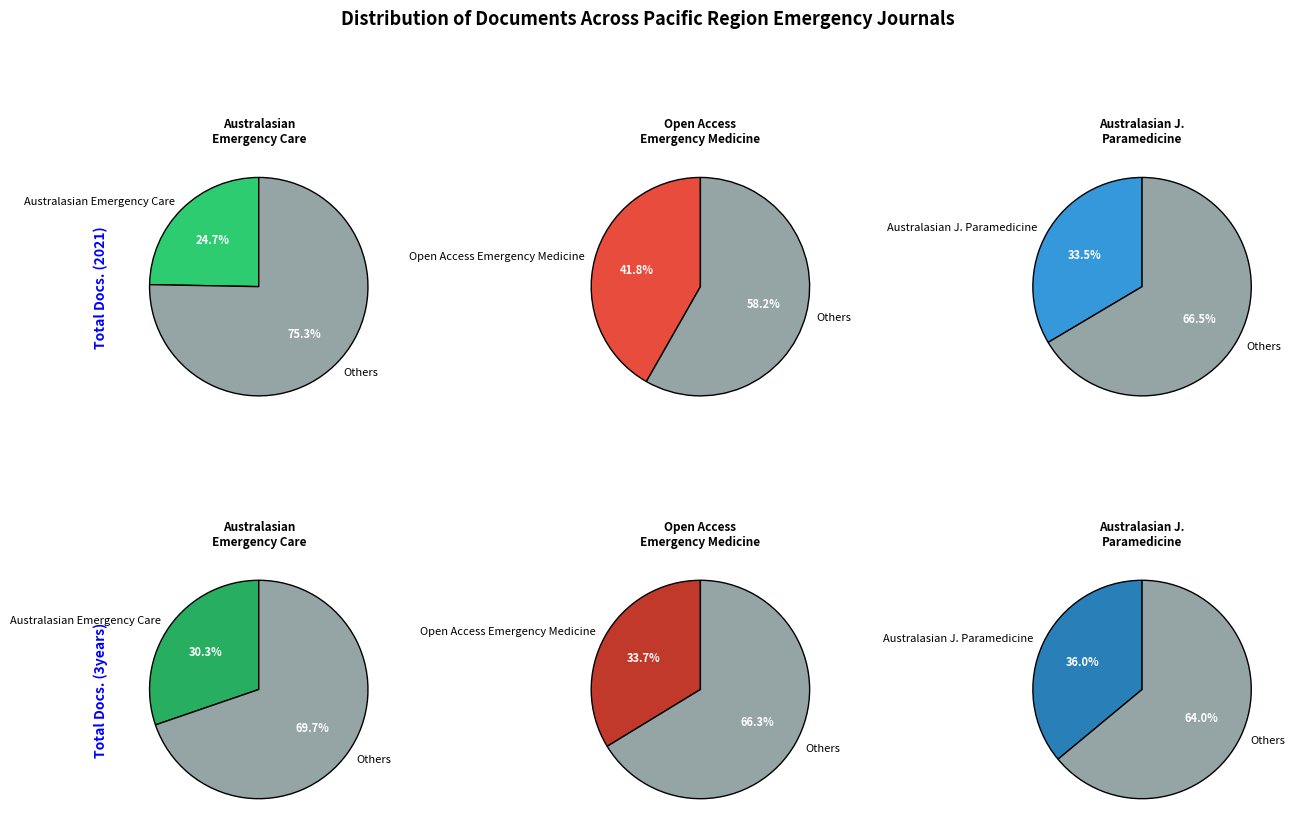

What is the smallest slice in the pie chart?

Australasian Emergency Care